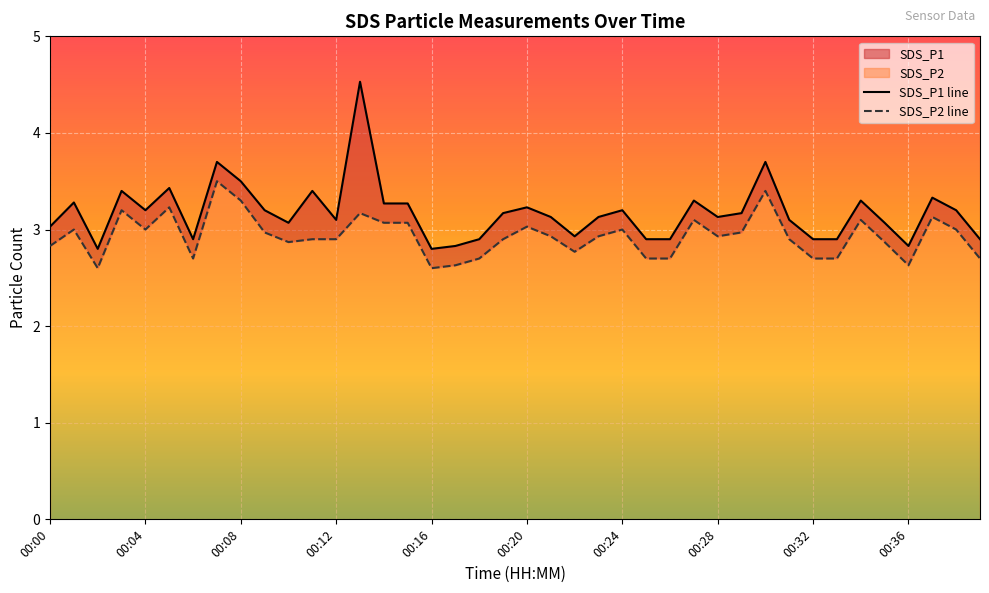

True or false: SDS_P1 line has a value of 2.9 at 33.

True